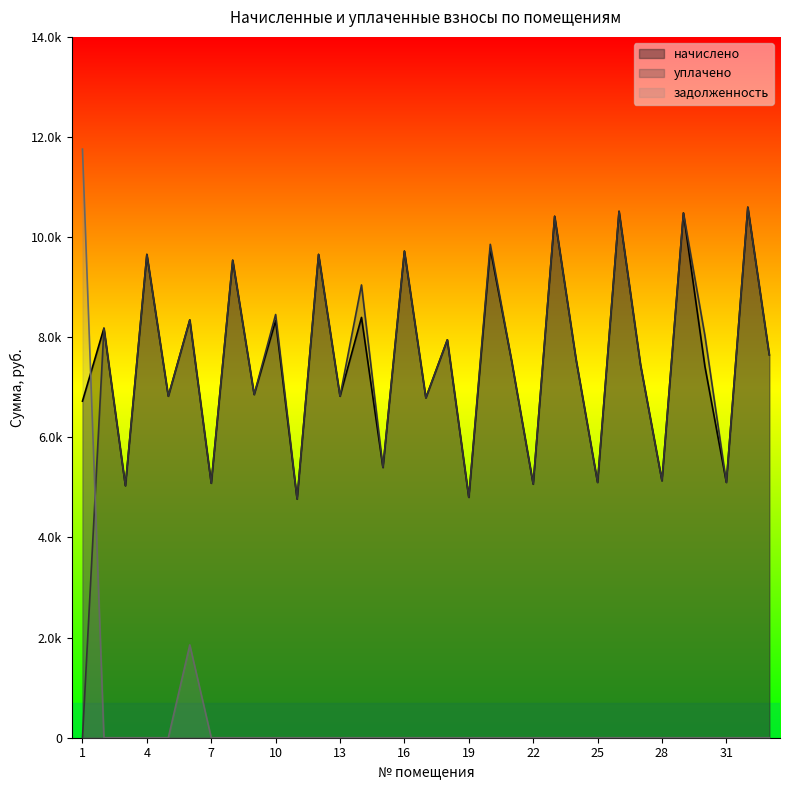

What is the value of the уплачено point at the 7th from the left?

5083.9